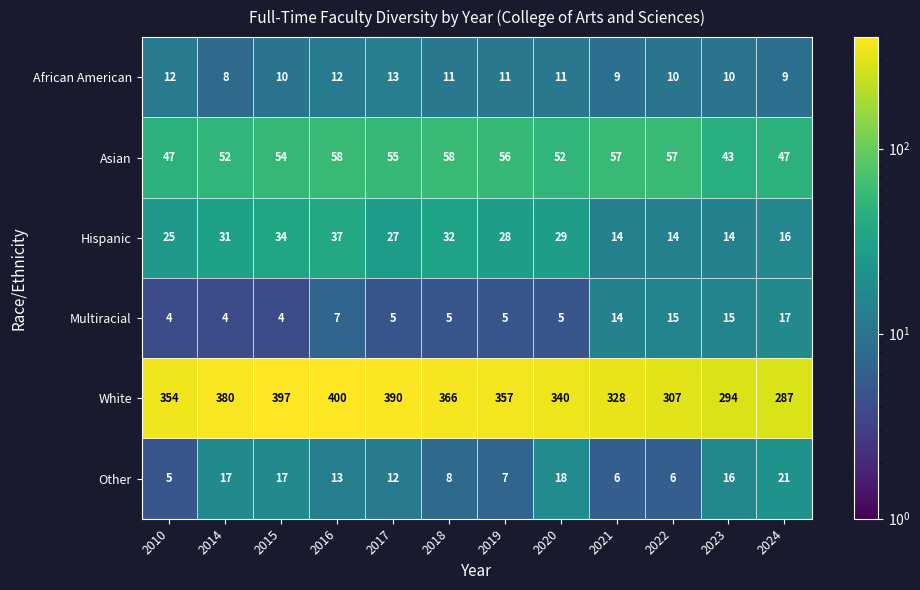

What is the difference between the highest and lowest values at 2010?

350